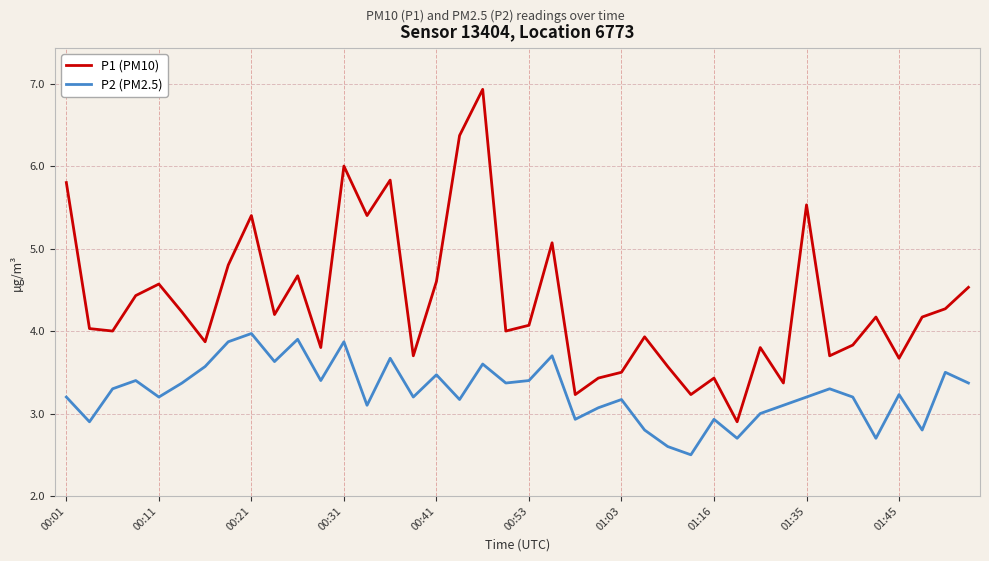

What are all the series names shown in the legend?

P1 (PM10), P2 (PM2.5)